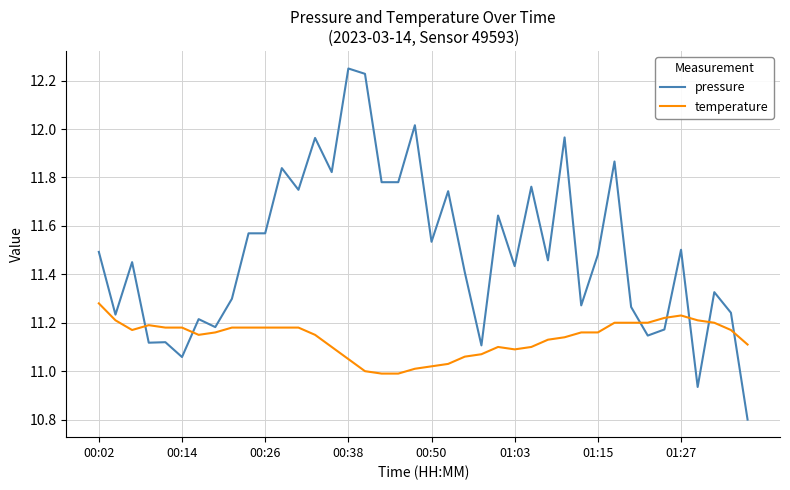

Which series has the largest total across all categories?

pressure